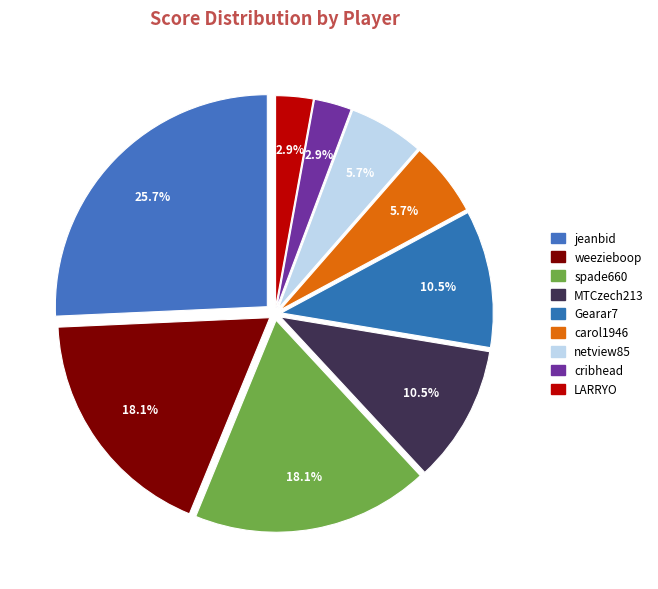

What is the smallest slice in the pie chart?

cribhead